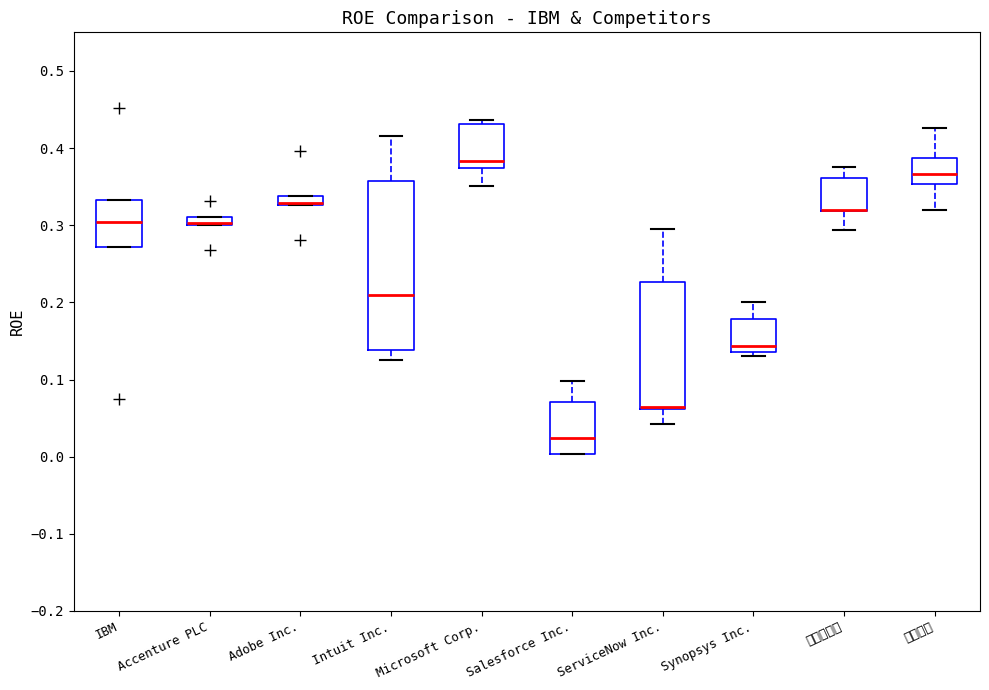

Where is the lower edge of the box for 信息技术 on the y-axis? The values are not printed on the chart, so give them approximately, as read against the axis.

0.35